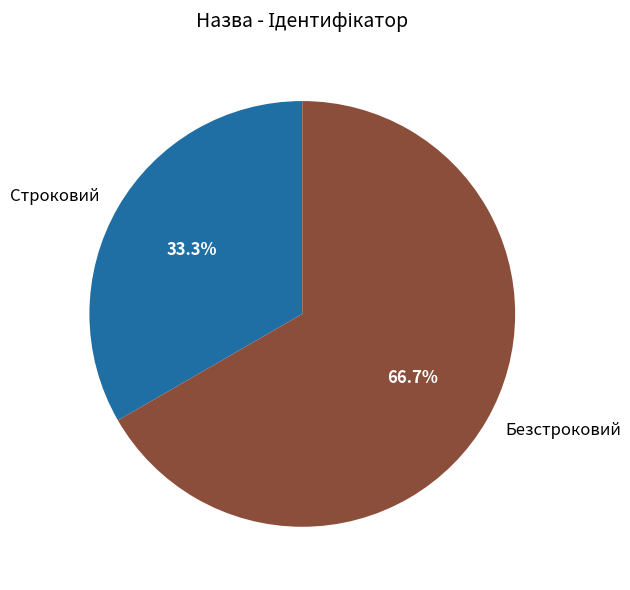

Combined, what portion of the pie is Безстроковий and Строковий?

100.0%